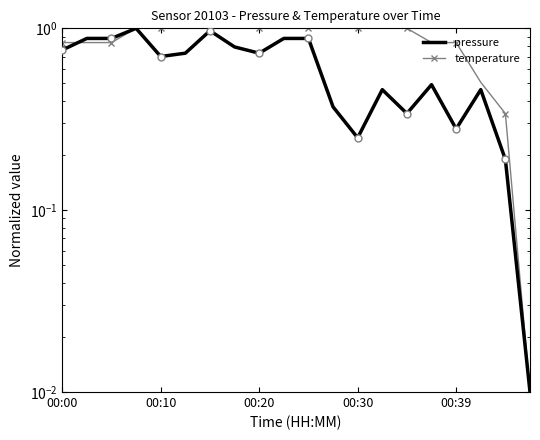

Where do temperature and pressure first cross each other?

00:00 and 00:10